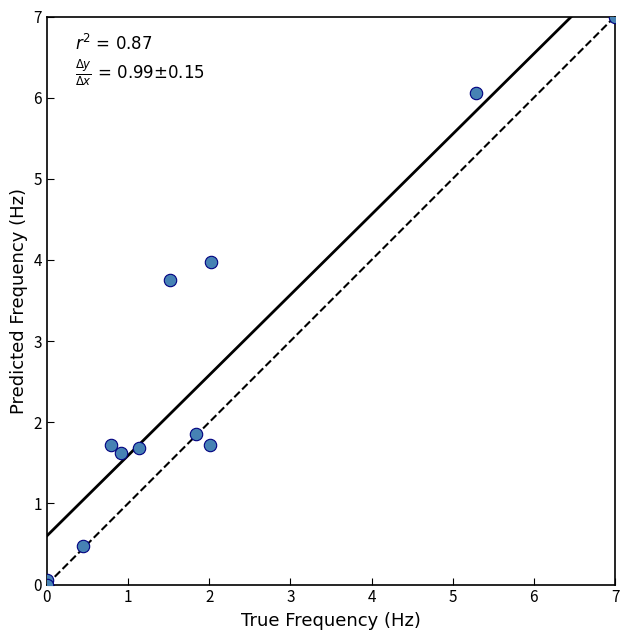

What Y value in the scatter plot is closest to 3?

3.8